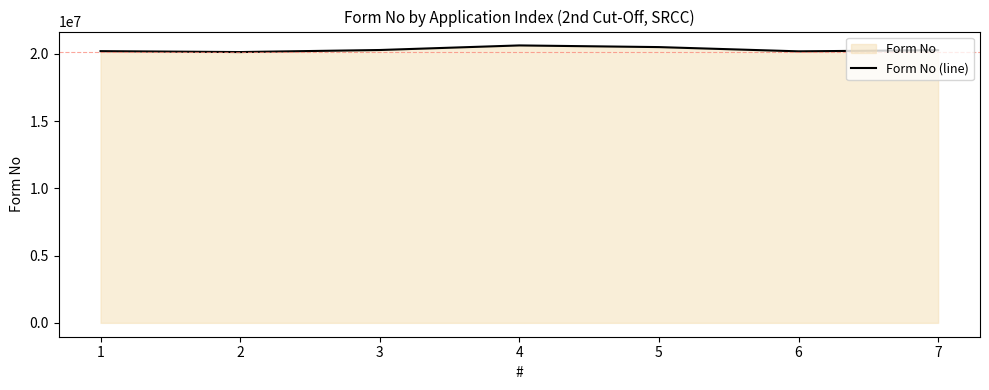

The value at 1 is 20200602. True or false?

True